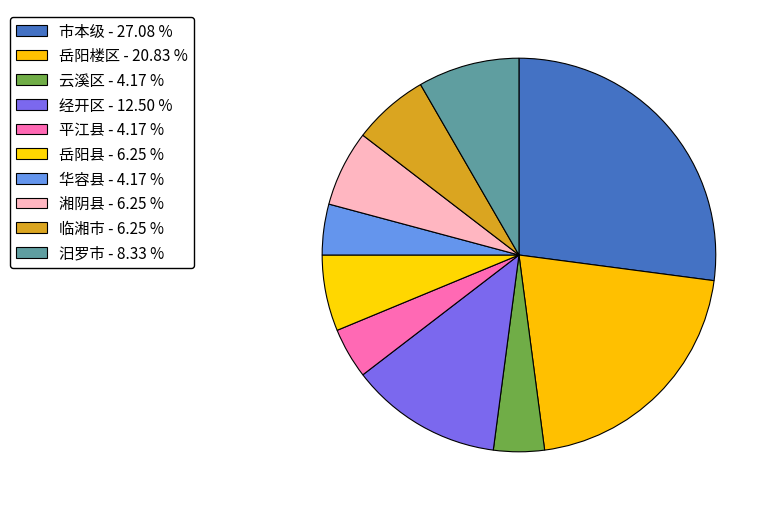

How many segments does this pie chart have?

10